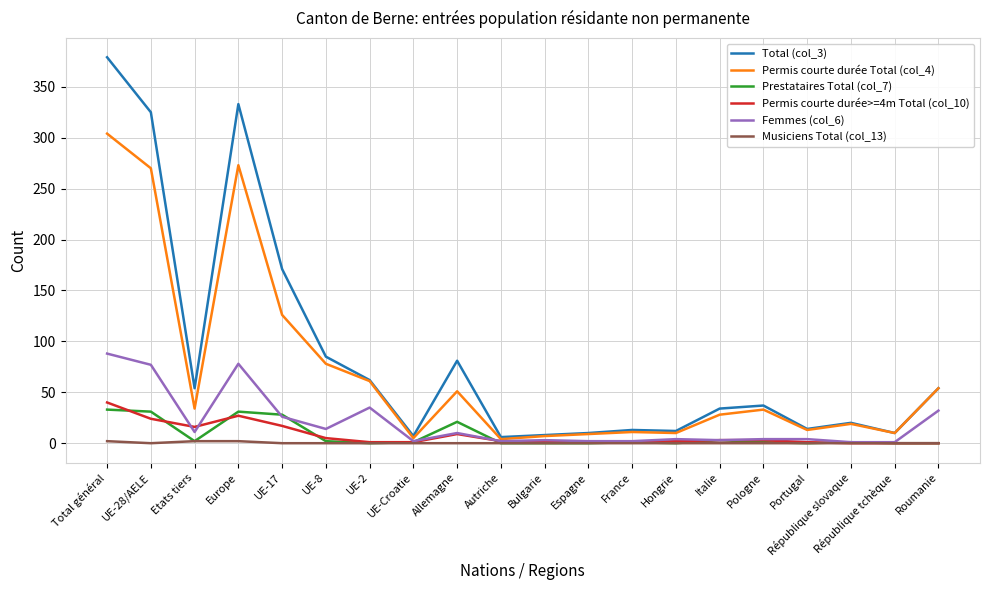

What is the highest value of the Permis courte durée Total (col_4) series?

304